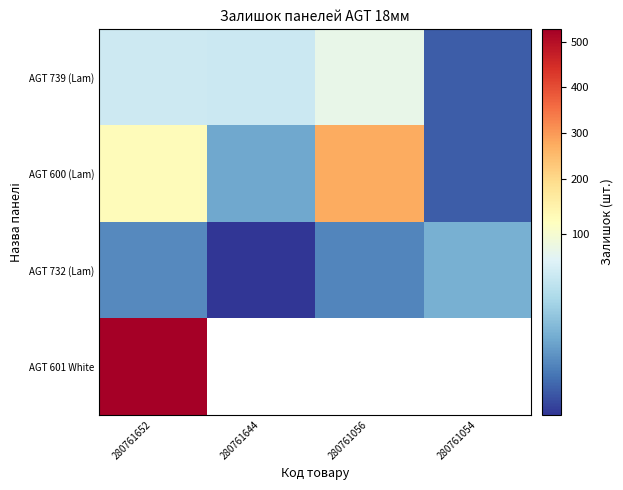

At 280761056, list the series in order from largest to smallest.

AGT 600 (Lam), AGT 732 (Lam), AGT 601 White, AGT 739 (Lam)